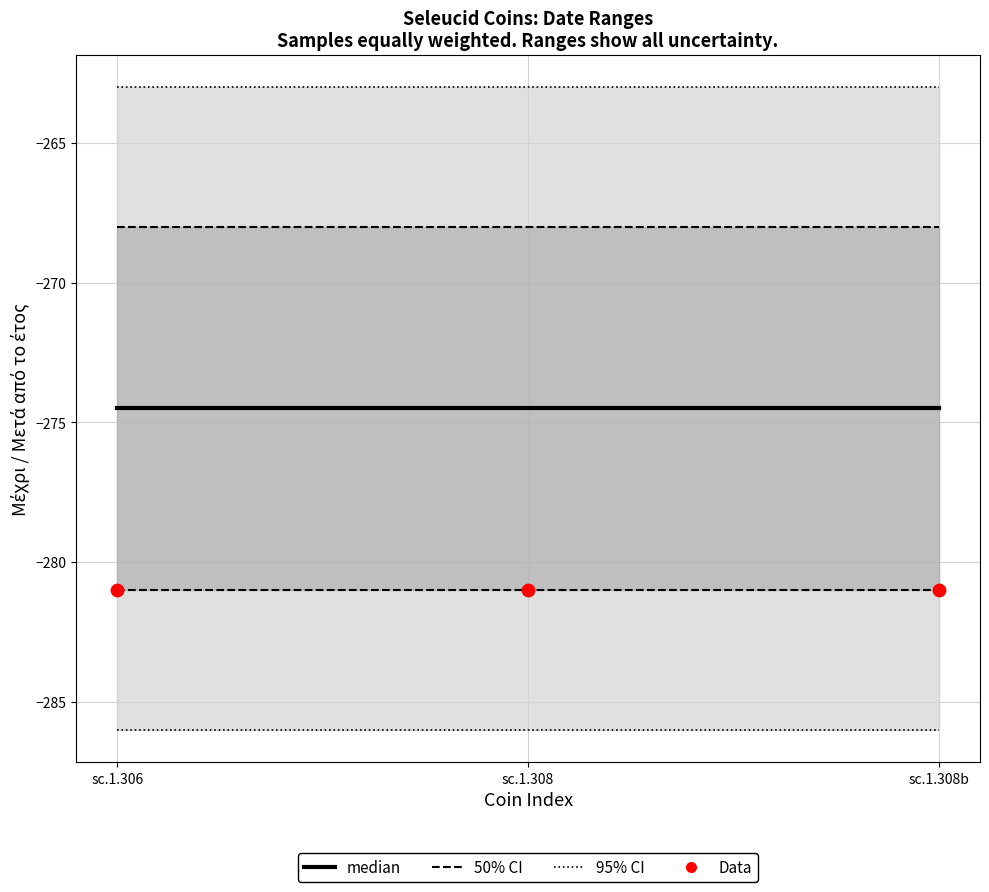

Which series has the largest total across all categories?

95% CI